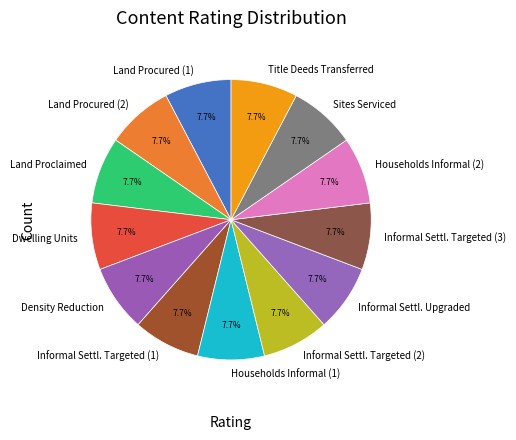

Is the sum of Informal Settl. Targeted (2) and Informal Settl. Targeted (3) greater than half?

No